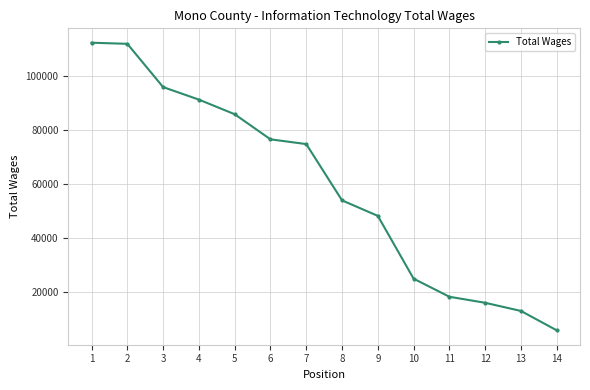

How many lines are shown in the chart?

1